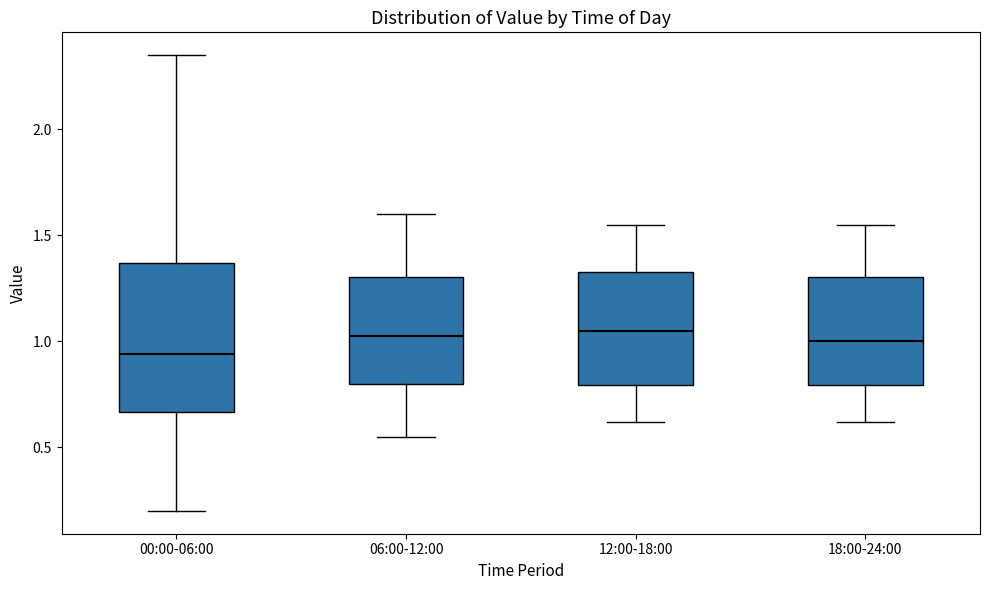

Where does the upper whisker of the box for 18:00-24:00 end on the y-axis? The values are not printed on the chart, so give them approximately, as read against the axis.

1.55